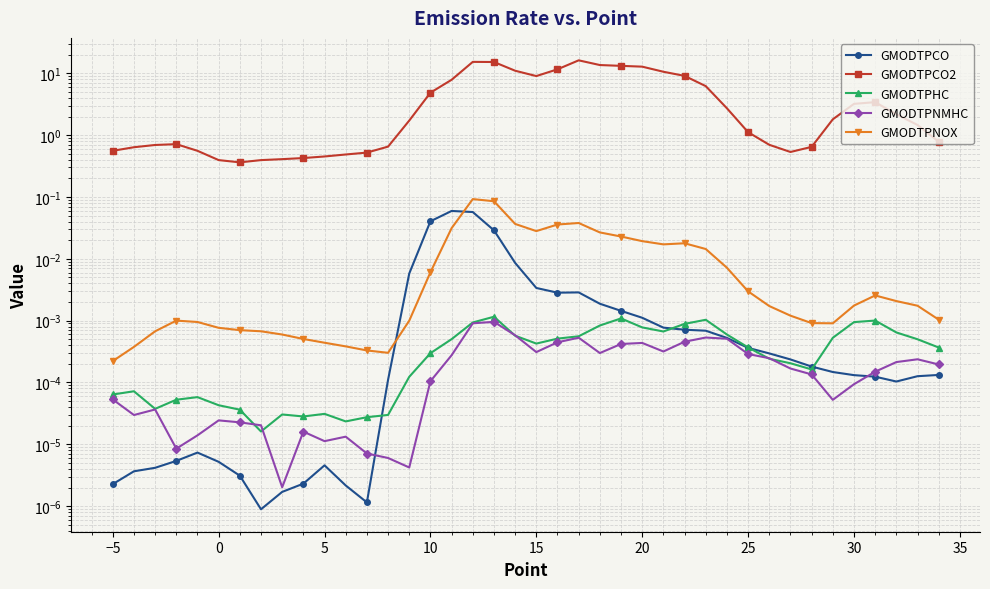

How many interior local peaks does the GMODTPCO series have?

4